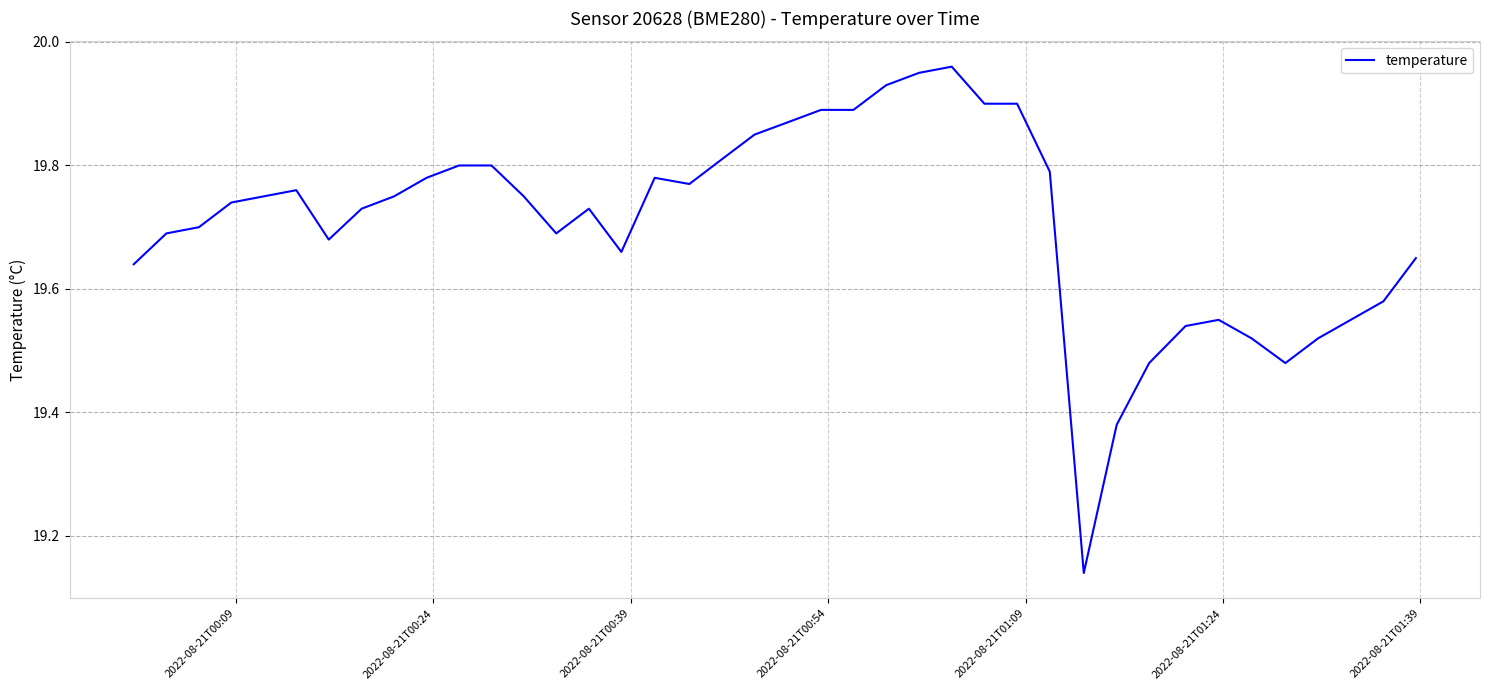

What is the sum of all values?

788.3